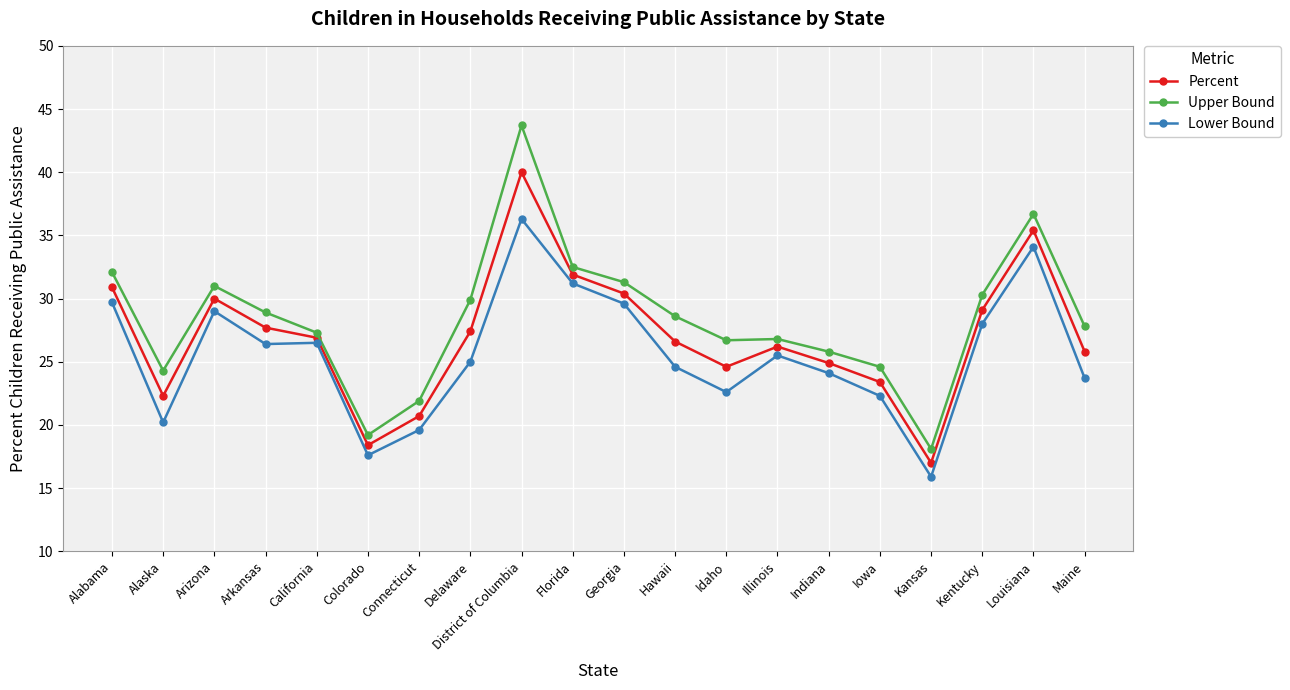

At which label does Upper Bound reach its minimum?

Kansas